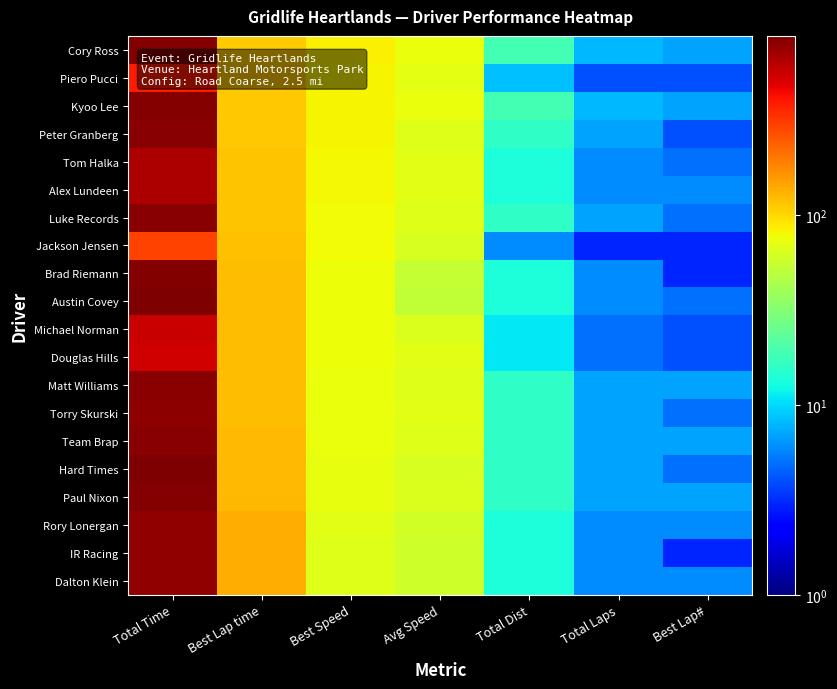

Rank the series by their maximum value, from lowest to highest.

Jackson Jensen, Piero Pucci, Douglas Hills, Michael Norman, Alex Lundeen, Tom Halka, Rory Lonergan, IR Racing, Dalton Klein, Torry Skurski, Peter Granberg, Team Brap, Matt Williams, Luke Records, Paul Nixon, Brad Riemann, Cory Ross, Kyoo Lee, Hard Times, Austin Covey